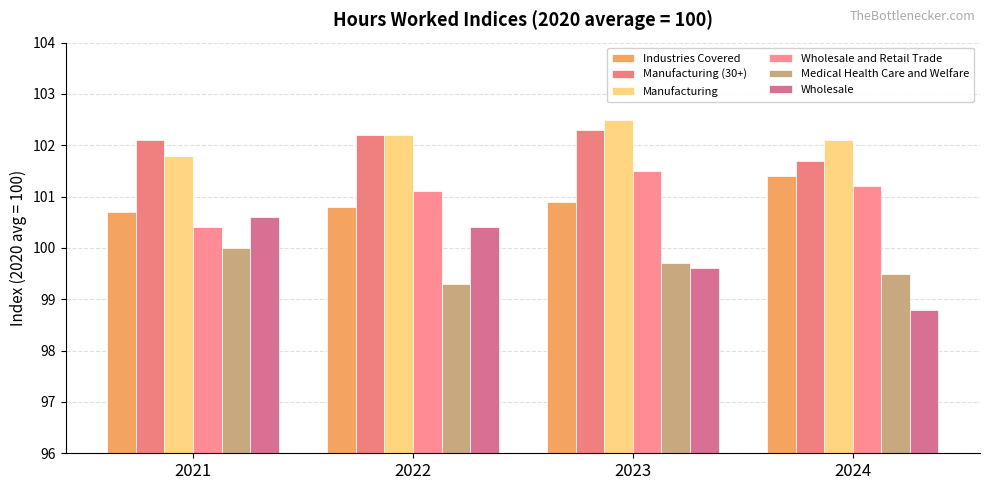

Rank the series by their maximum value, from lowest to highest.

Medical Health Care and Welfare, Wholesale, Industries Covered, Wholesale and Retail Trade, Manufacturing (30+), Manufacturing